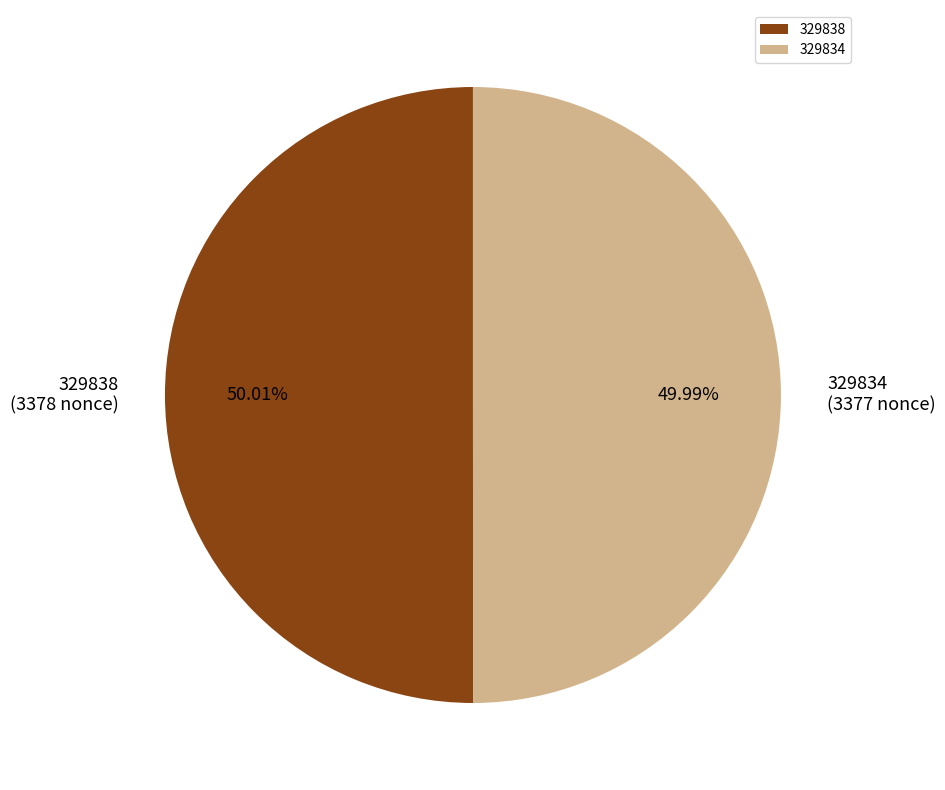

Do 329834 and 329838 together represent more than half of the pie?

Yes